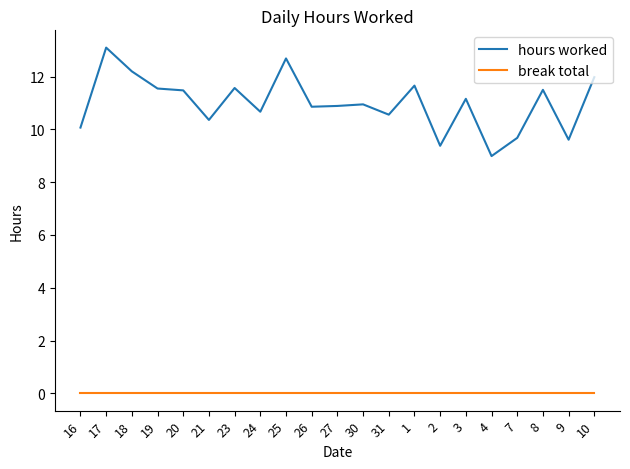

The hours worked series shows 16.5 at 23. True or false?

False